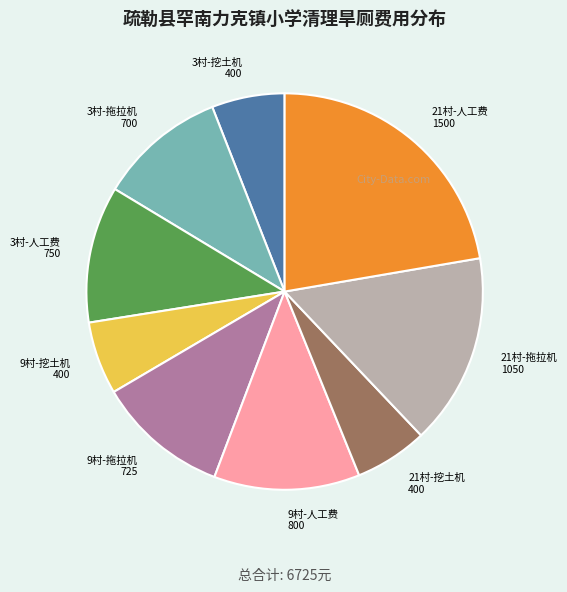

Count the number of slices in the pie.

9